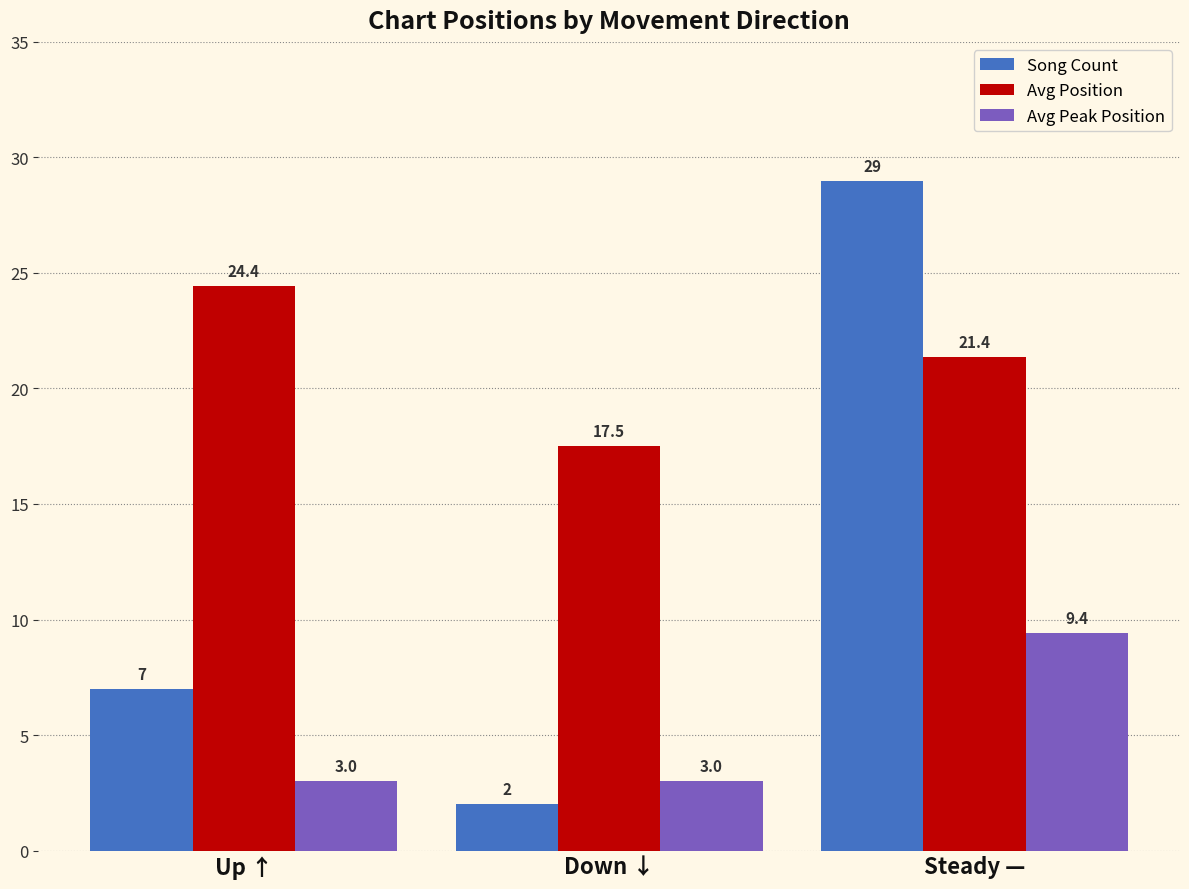

Reading right to left, transcribe all the data shown in this chart.

Song Count: Steady —=29.0	Down ↓=2.0	Up ↑=7.0
Avg Position: Steady —=21.4	Down ↓=17.5	Up ↑=24.4
Avg Peak Position: Steady —=9.4	Down ↓=3.0	Up ↑=3.0